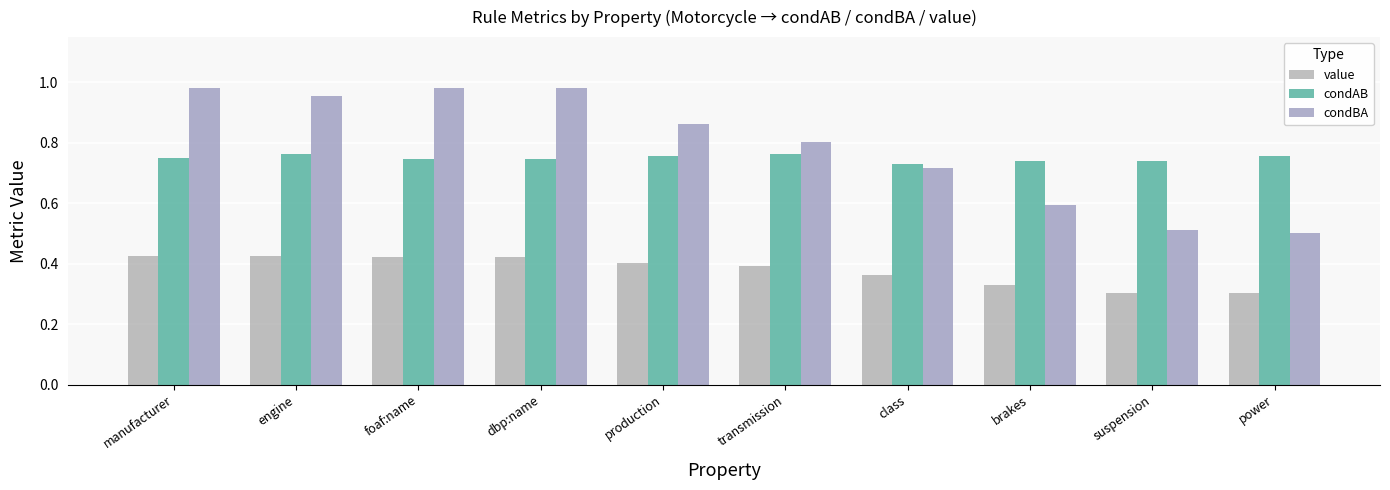

What position from the right is brakes?

3